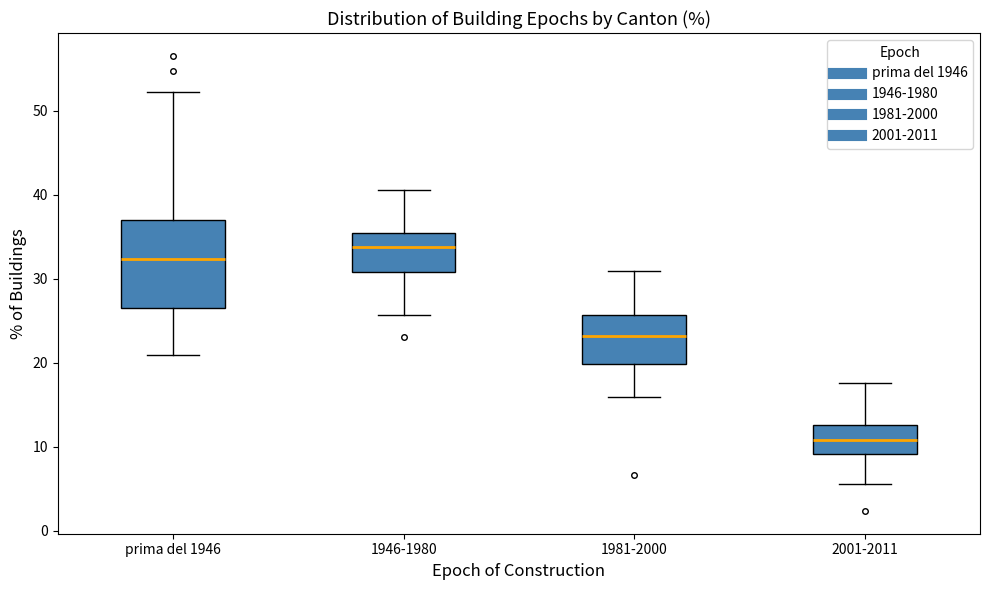

Comparing the boxes themselves (not the whiskers), which one is the tallest?

prima del 1946